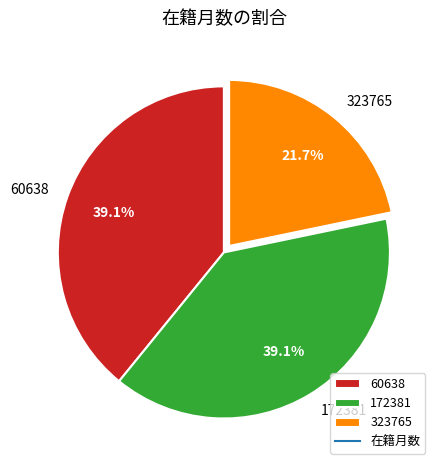

True or false: 172381 accounts for 49% of the total.

False